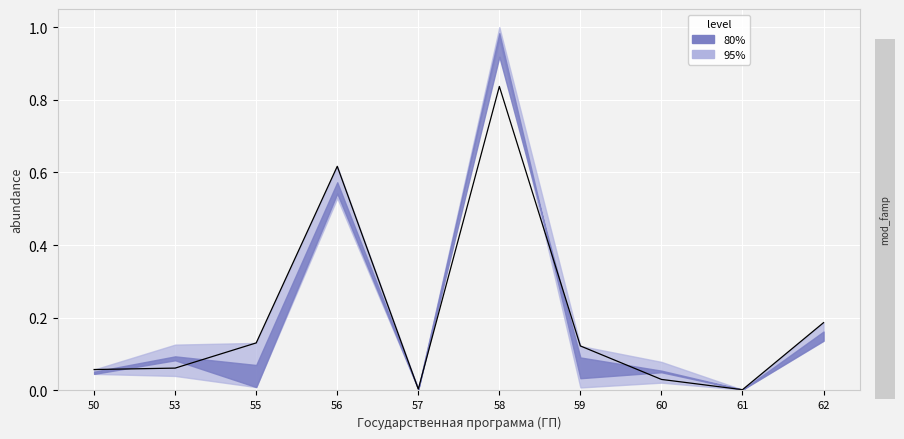

The chart shows a value of 0.1 at 59. True or false?

True